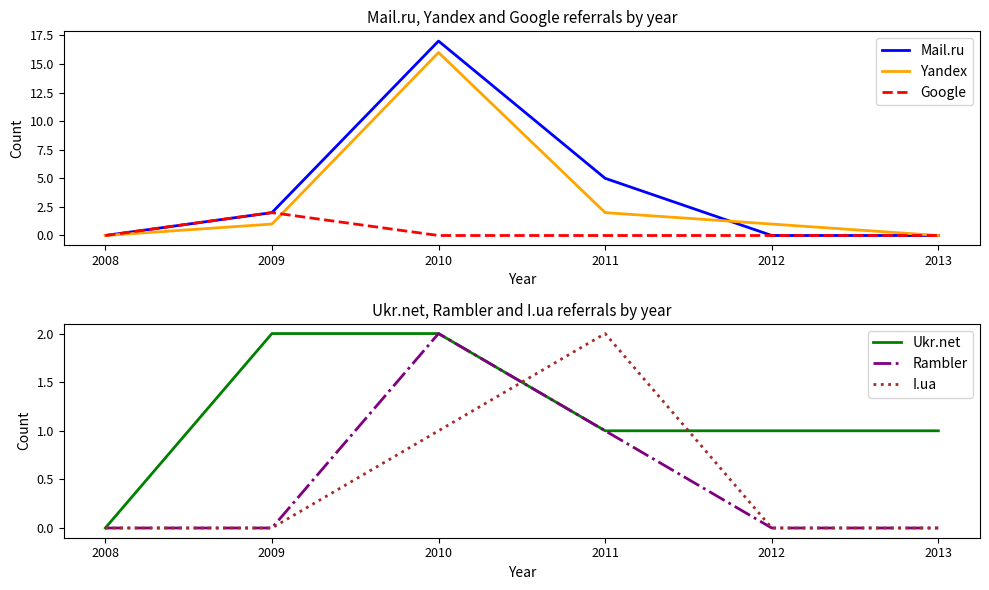

The Google series shows 0 at 2013. True or false?

True